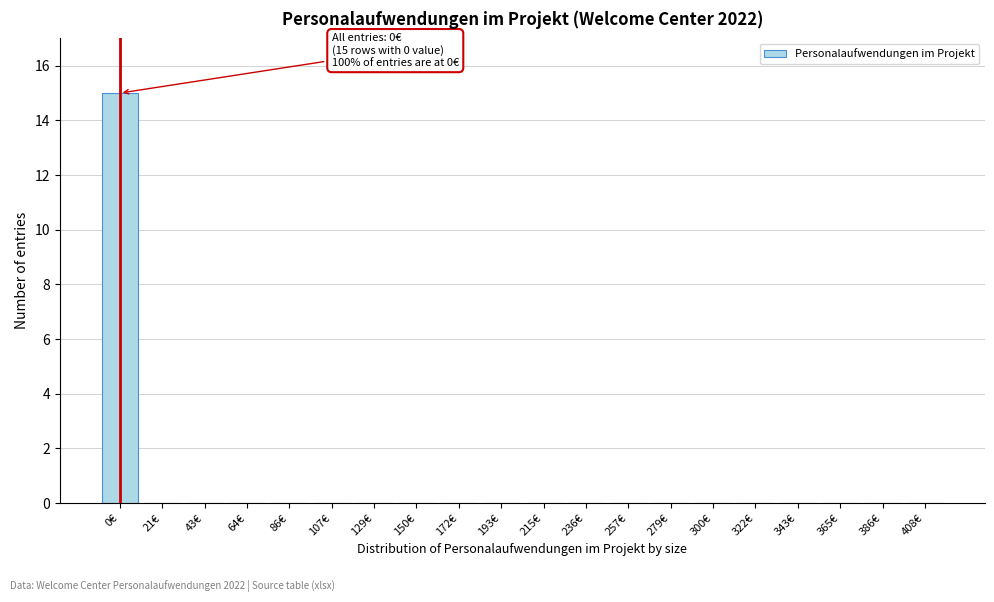

Reading right to left, list all the values displayed in this chart.

408€=0	386€=0	365€=0	343€=0	322€=0	300€=0	279€=0	257€=0	236€=0	215€=0	193€=0	172€=0	150€=0	129€=0	107€=0	86€=0	64€=0	43€=0	21€=0	0€=15